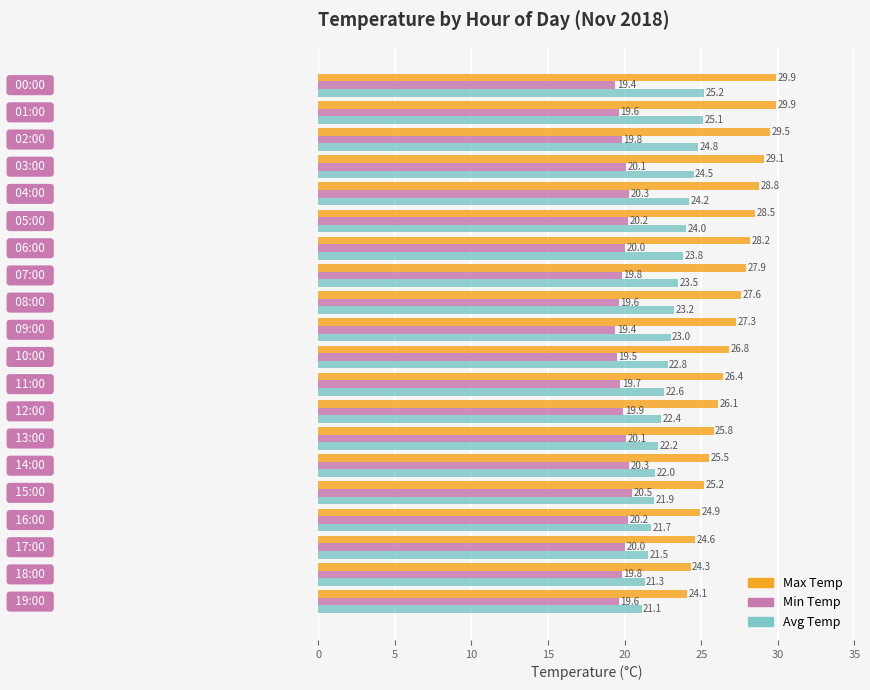

What is the greatest value displayed?

29.9